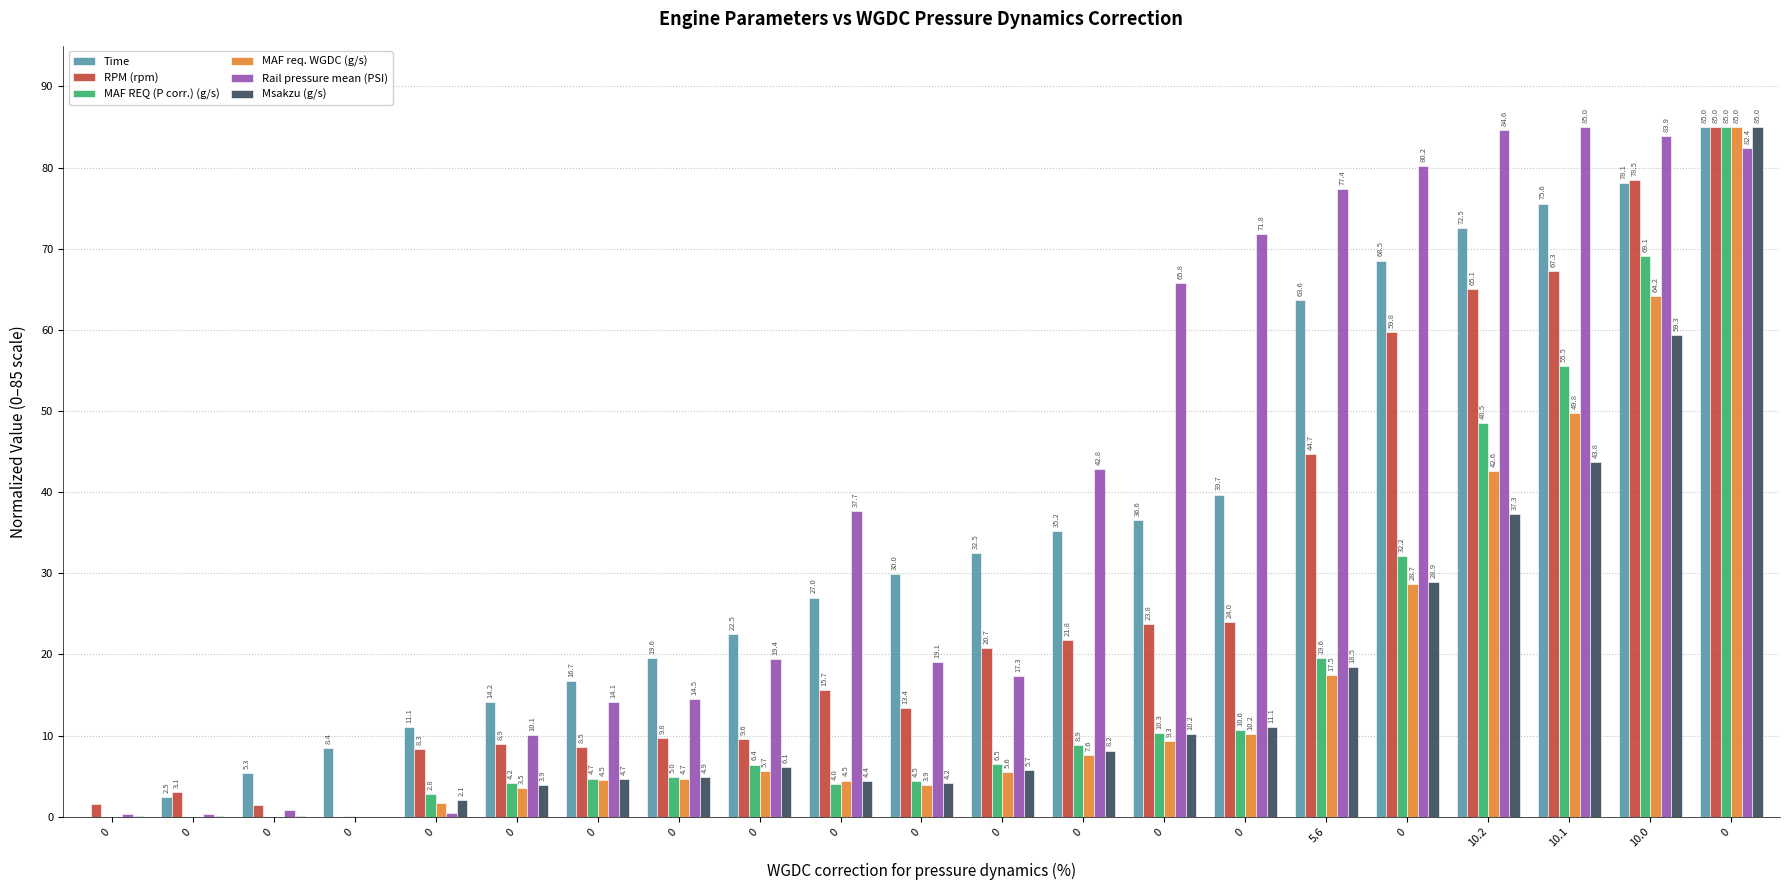

How many positive values does the Msakzu (g/s) series have?

20